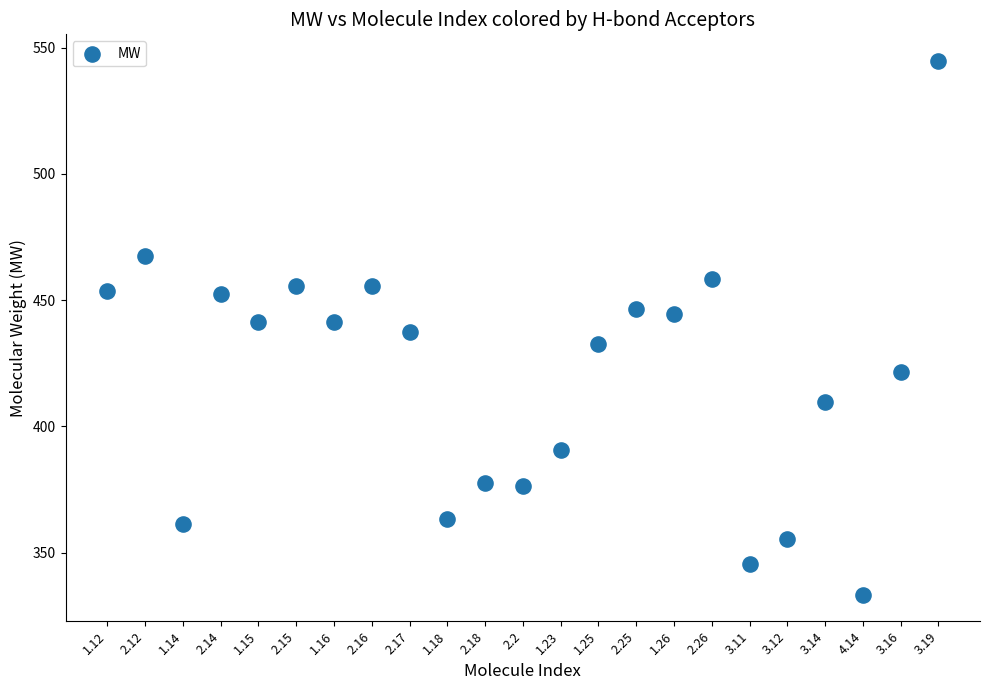

What is the range of Y values (max minus min)?

211.3